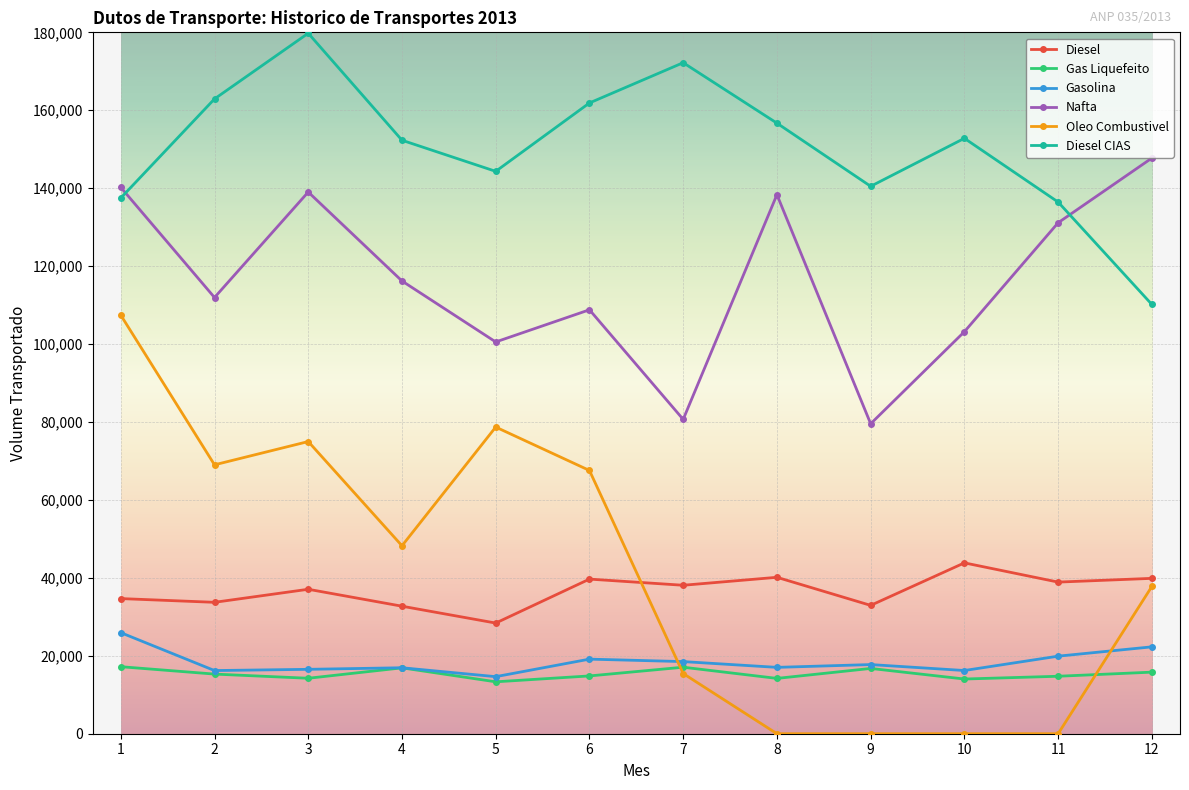

What is the greatest value displayed?

179765